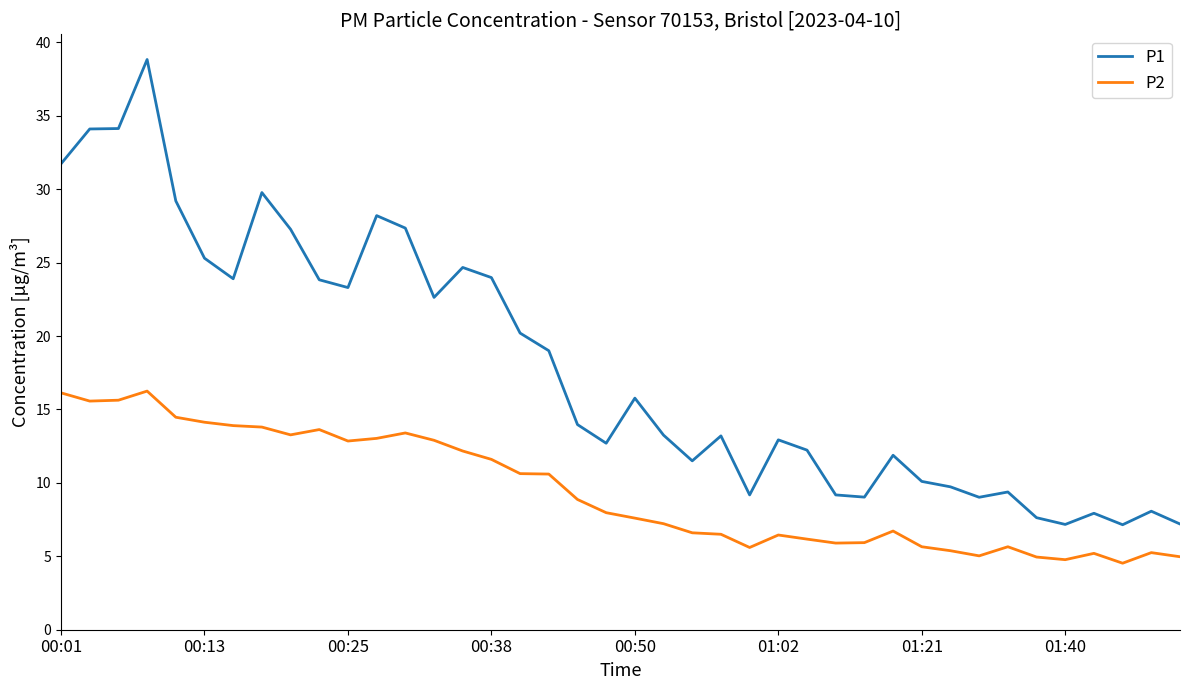

Rank the series by their average value, from lowest to highest.

P2, P1